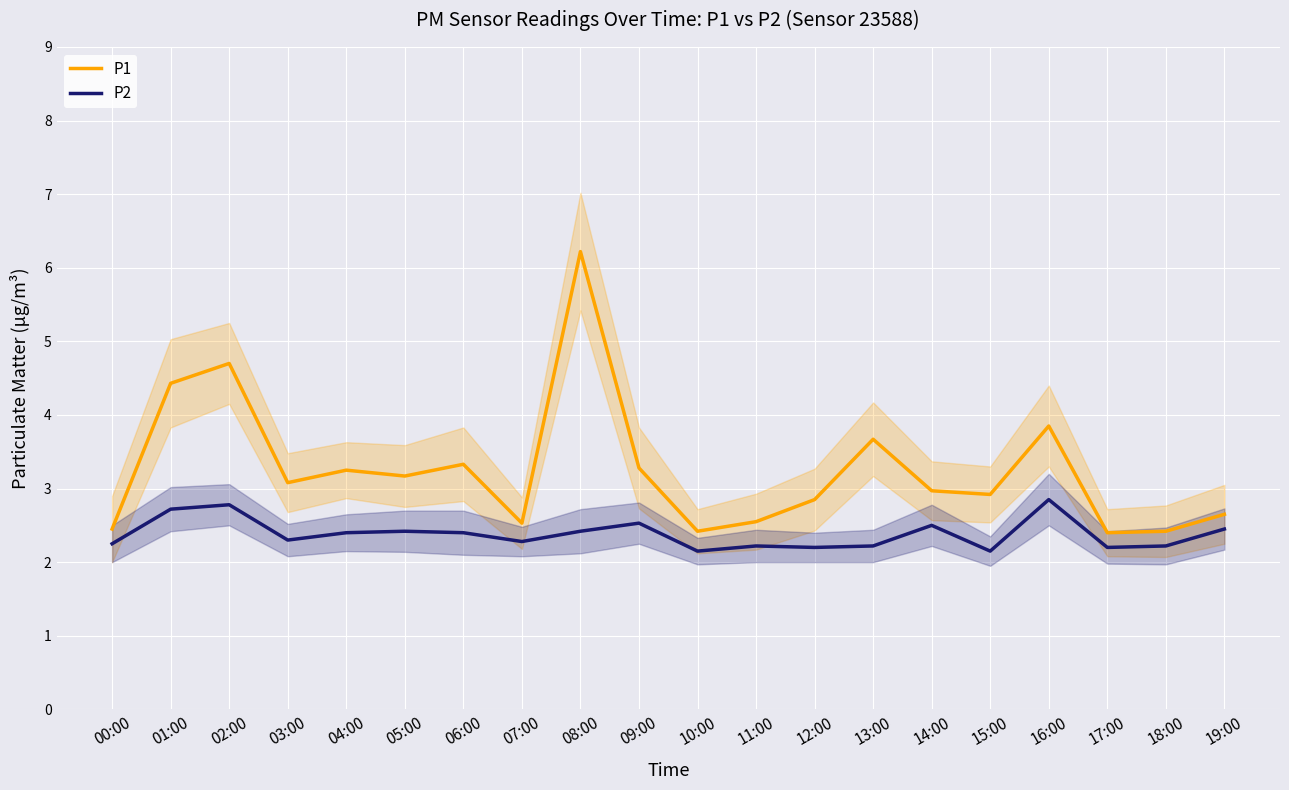

What is the label of the 7th point from the right?

13:00